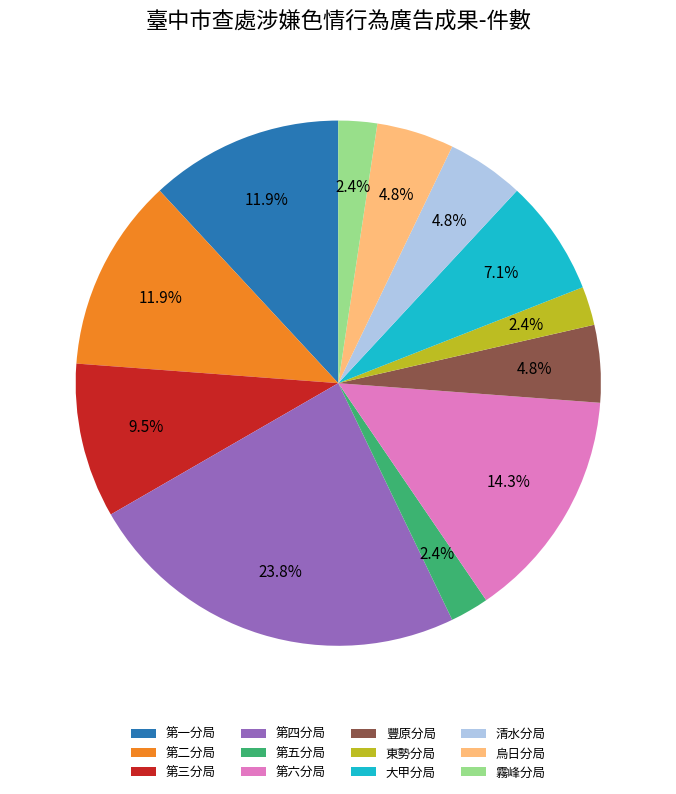

Approximately how many times larger is the value at 霧峰分局 compared to 東勢分局?

1.0